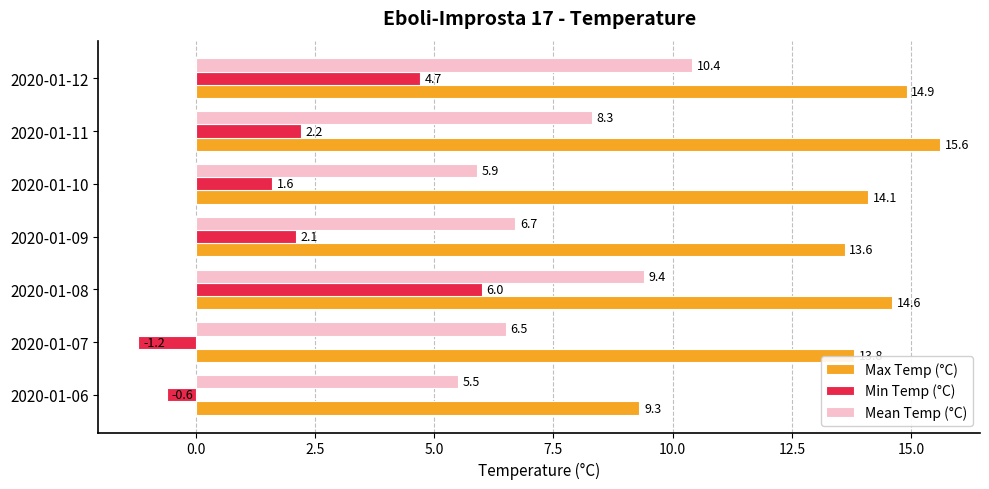

Read the Min Temp (°C) value at 2020-01-09.

2.1